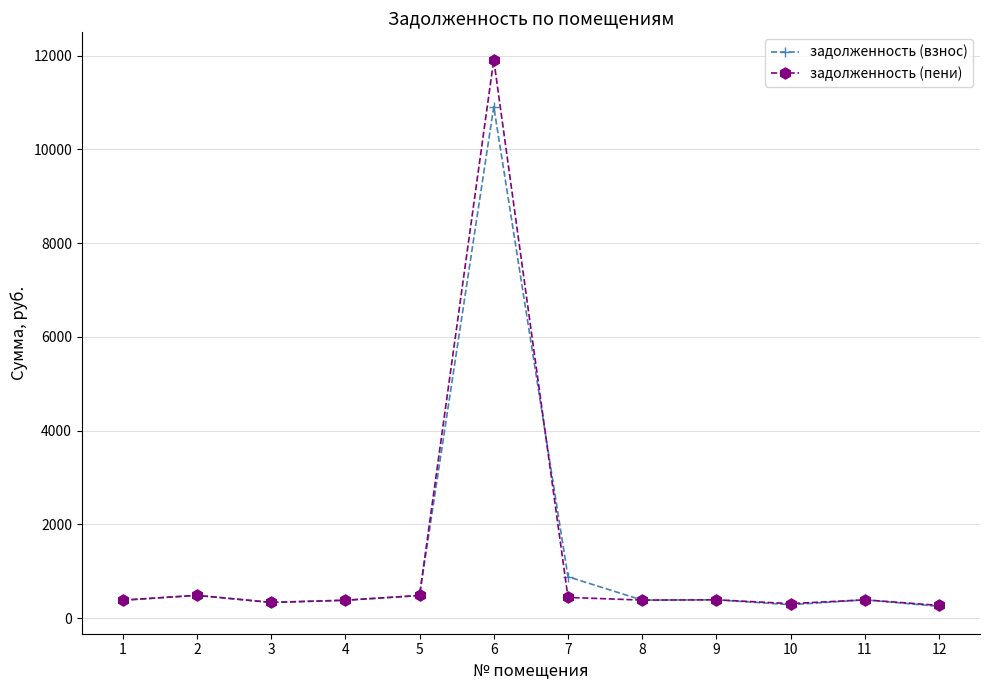

Rank the series by their maximum value, from highest to lowest.

задолженность (пени), задолженность (взнос)